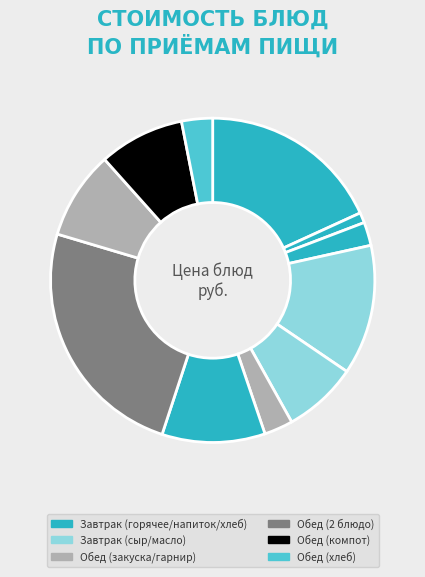

How many slices are in this pie chart?

11